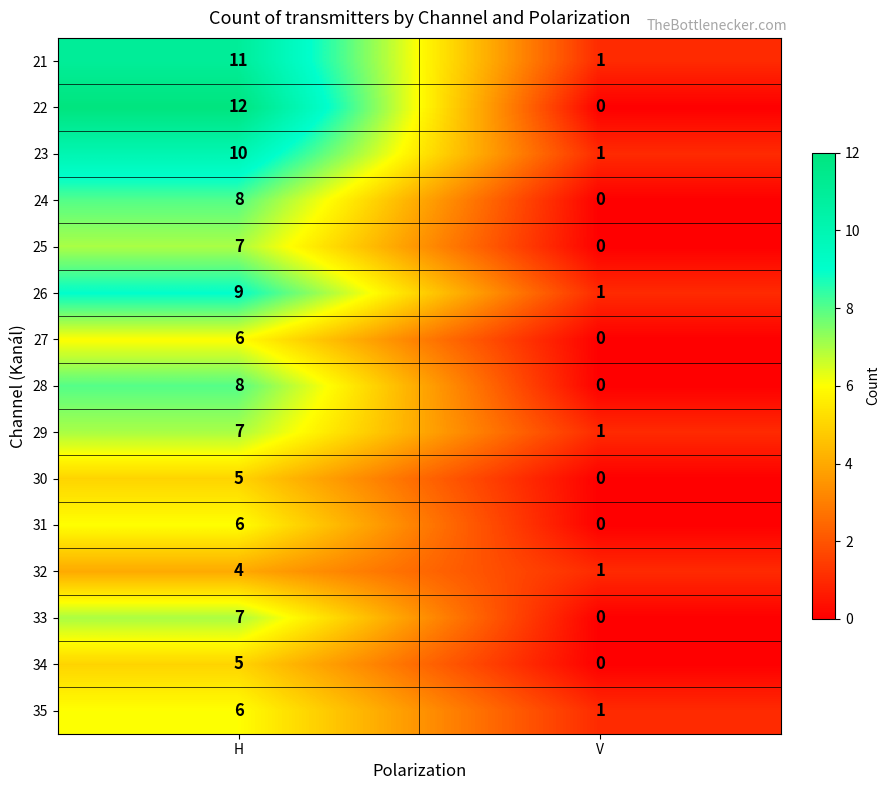

Is it true that 22 equals 8 at H?

False